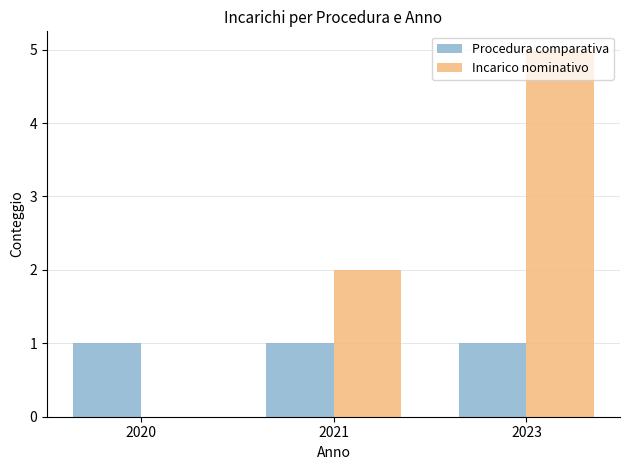

The value of Incarico nominativo at 2021 is 2. True or false?

True